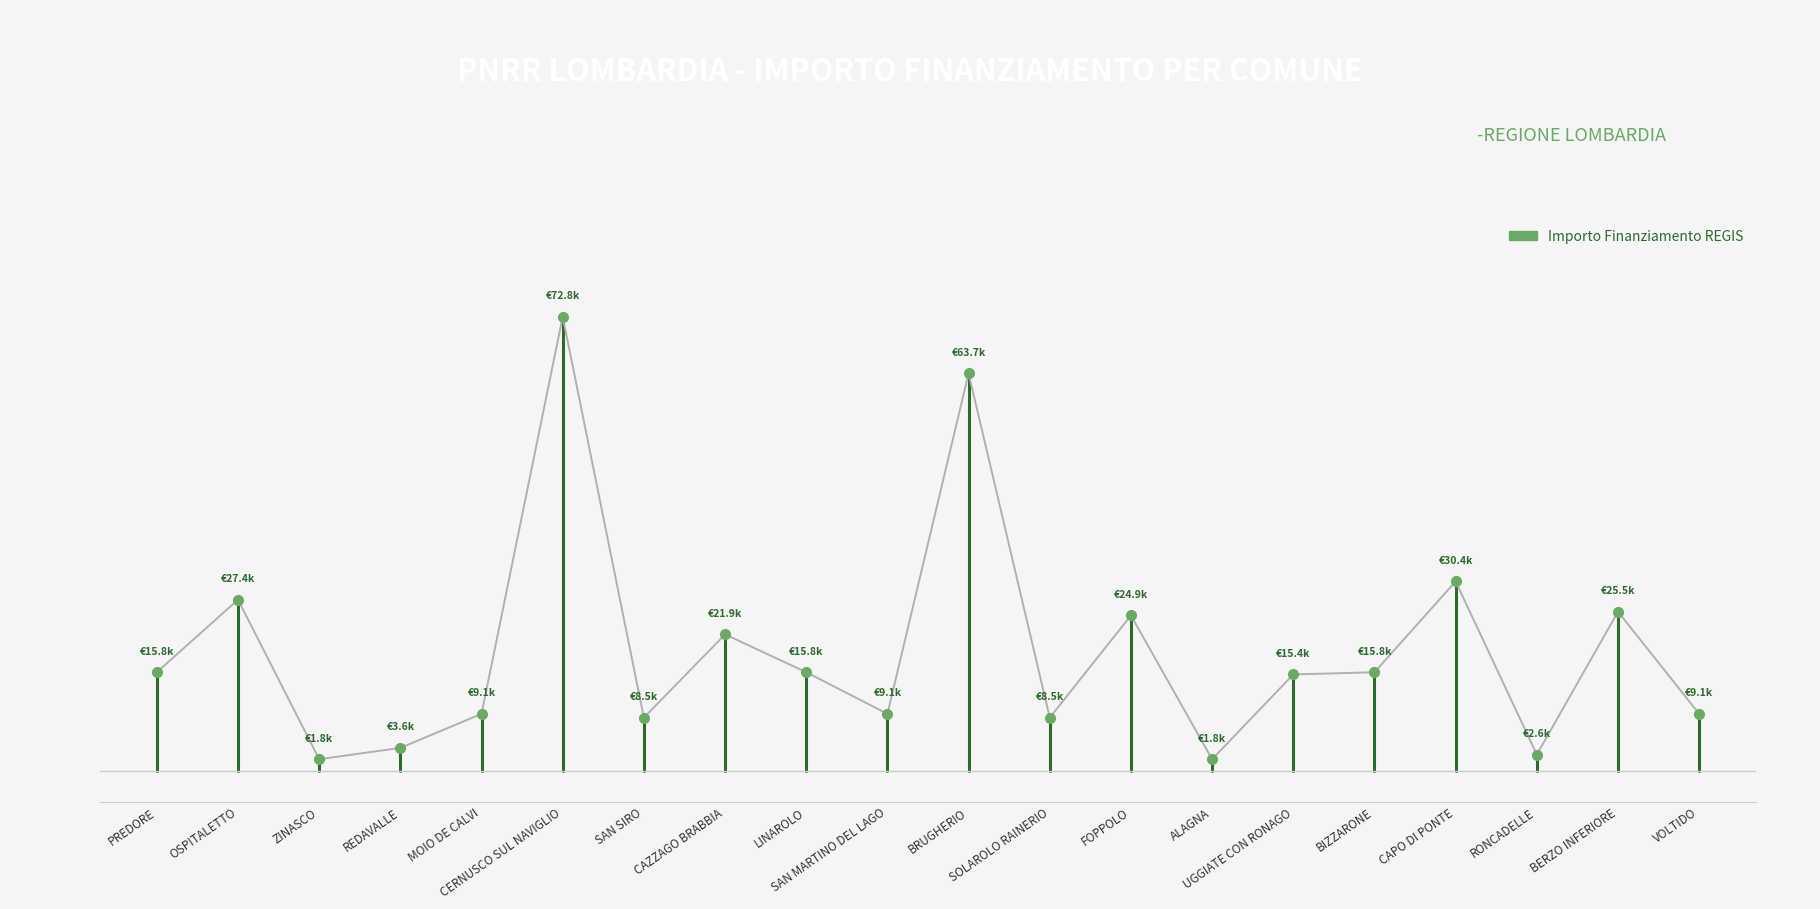

How many points are lower than both their immediate neighbors (excluding endpoints)?

6